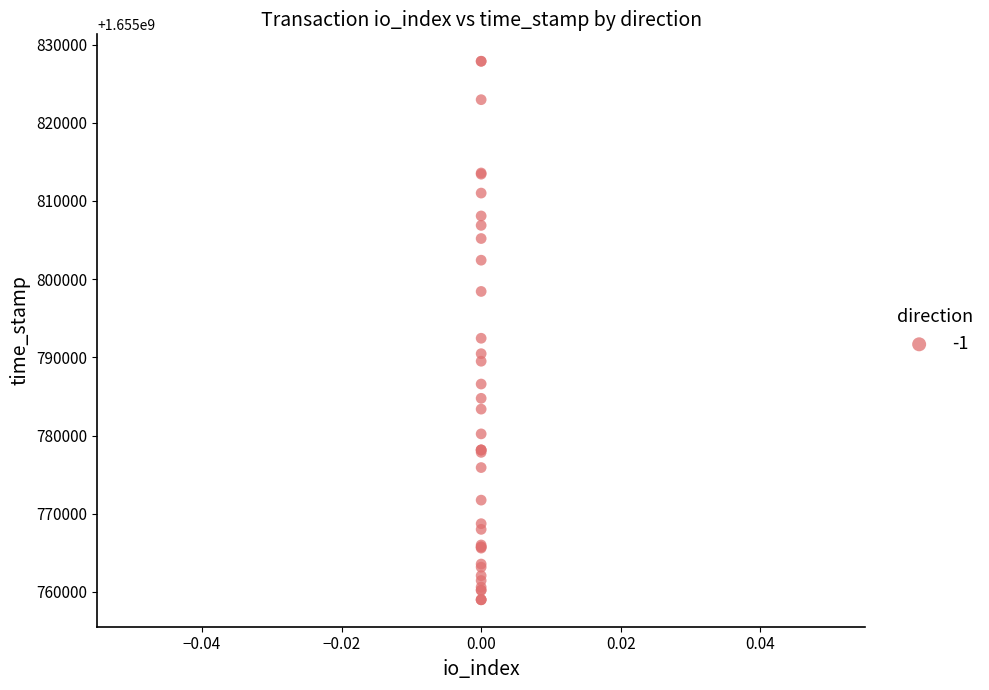

What Y value in the scatter plot is closest to 1655793432?

1655792444